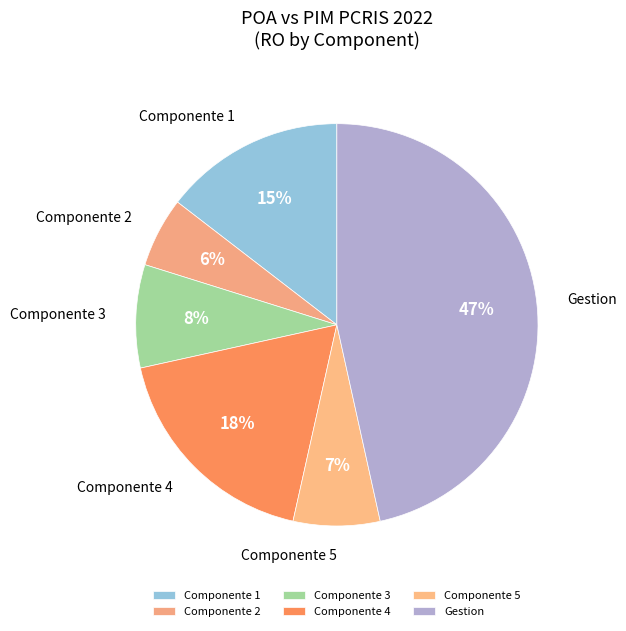

Which has a higher value, Componente 4 or Componente 2?

Componente 4